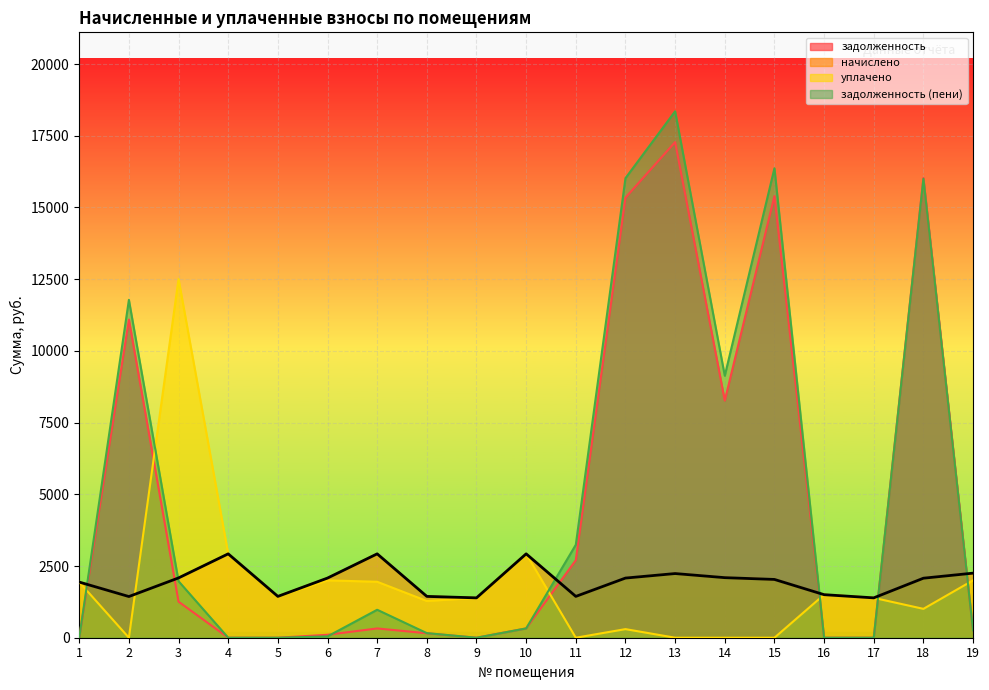

Where do задолженность and задолженность (пени) first cross each other?

6 and 7